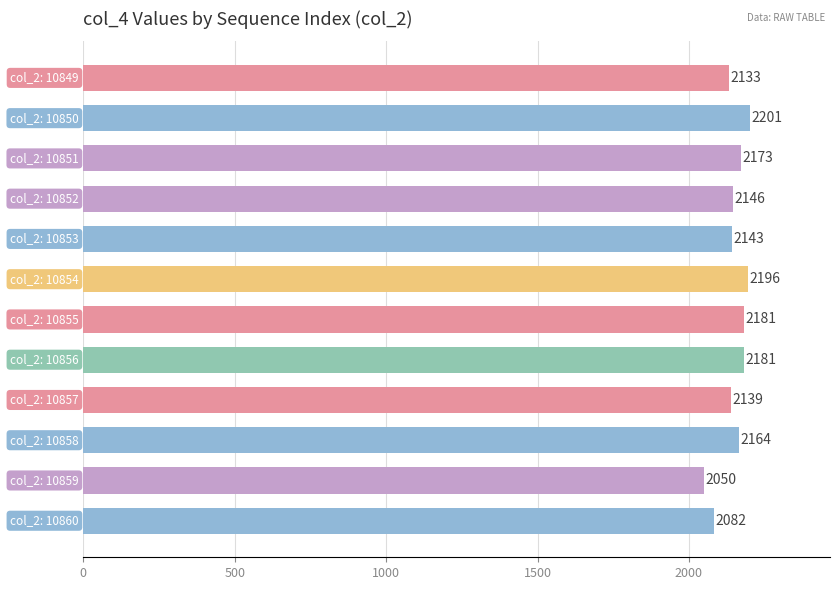

What is the difference between the maximum and minimum values?

151